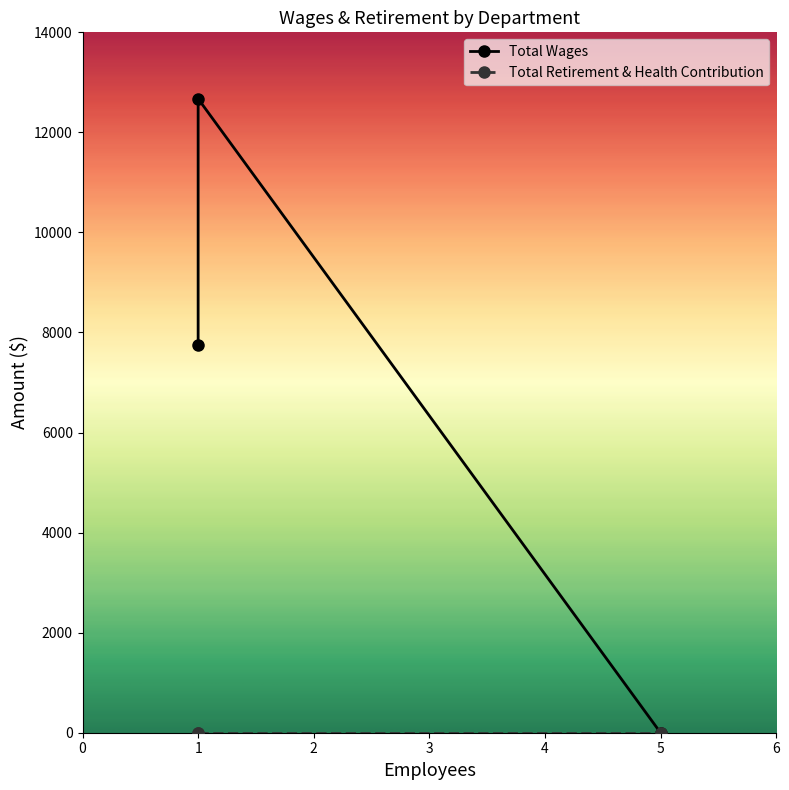

Reading left to right, transcribe all the data shown in this chart.

Total Wages: Maintenance=12672	Office=7751	Board=0
Total Retirement & Health Contribution: Maintenance=0	Office=0	Board=0